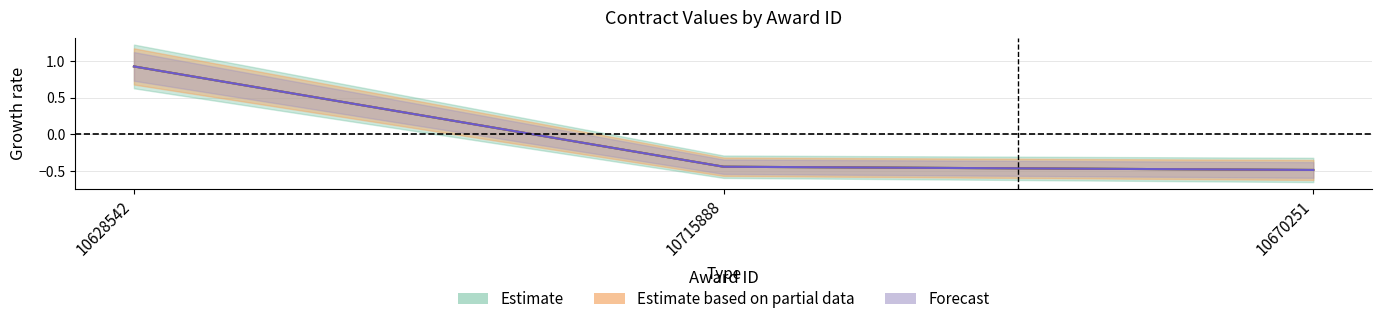

Is this an area chart (filled region under the line)?

No